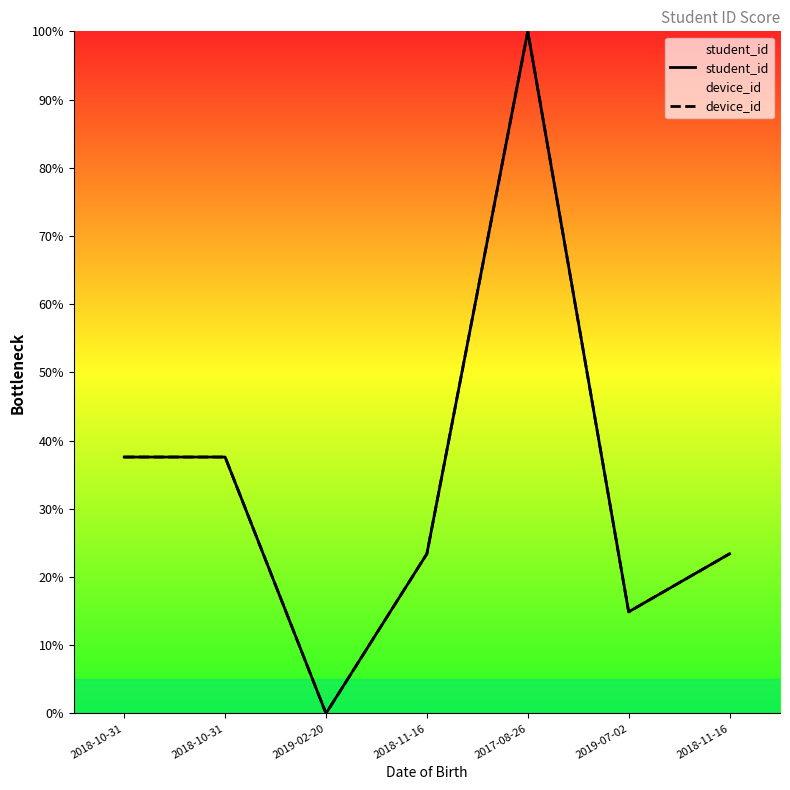

What is the sum of all student_id values?

236.9